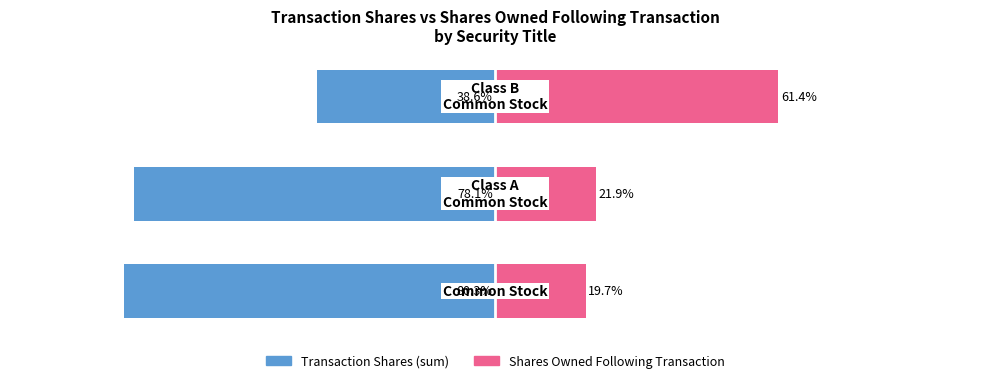

What is the sum of all Shares Owned Following Transaction values?

103.0